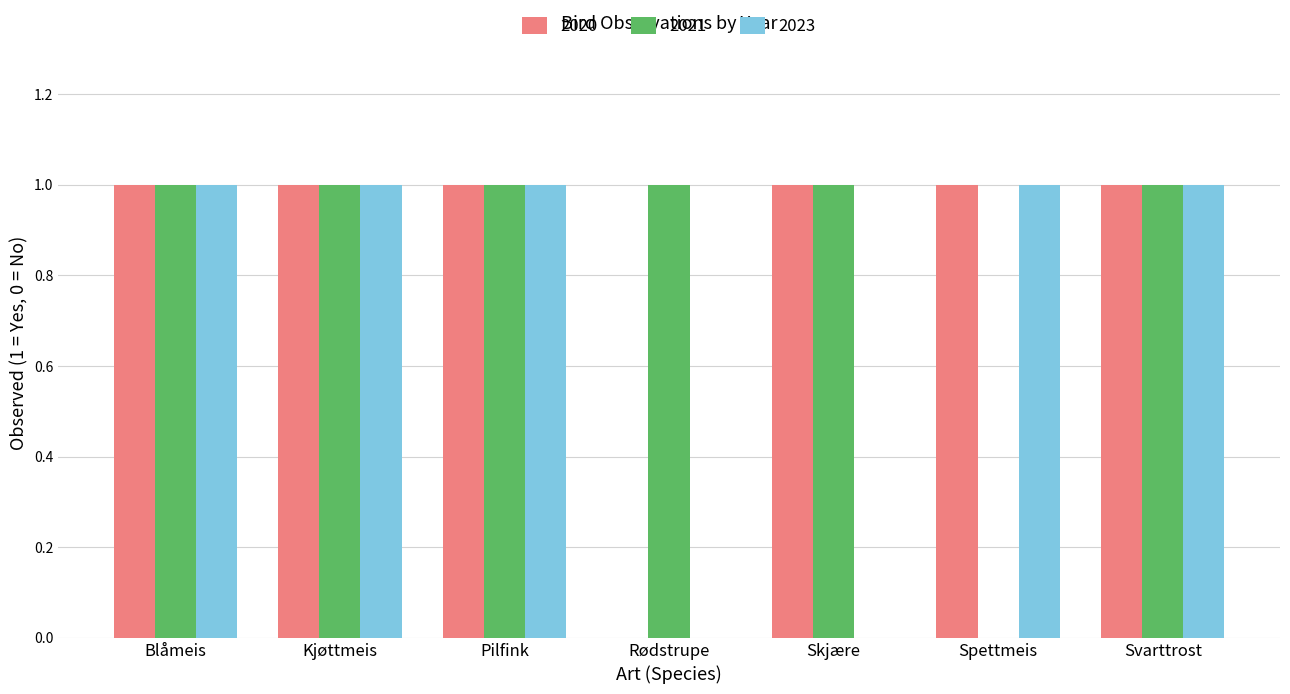

Does the chart contain stacked bars?

No